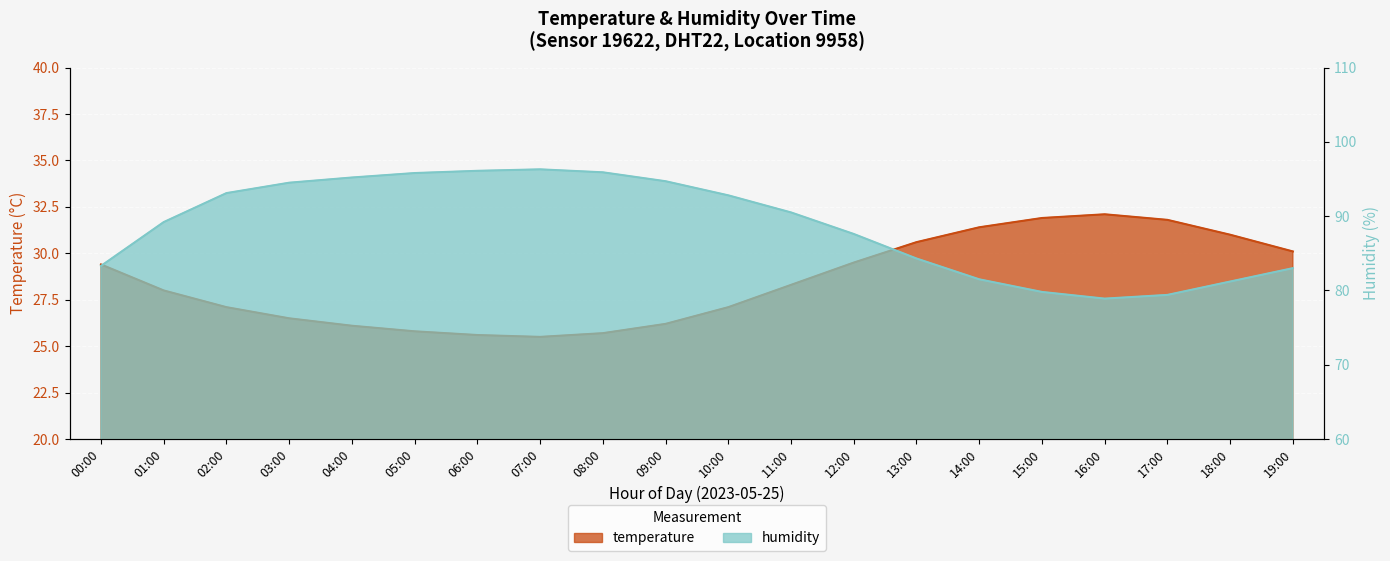

List the labels in order of temperature value, smallest first.

07:00, 06:00, 08:00, 05:00, 04:00, 09:00, 03:00, 02:00, 10:00, 01:00, 11:00, 00:00, 12:00, 19:00, 13:00, 18:00, 14:00, 17:00, 15:00, 16:00